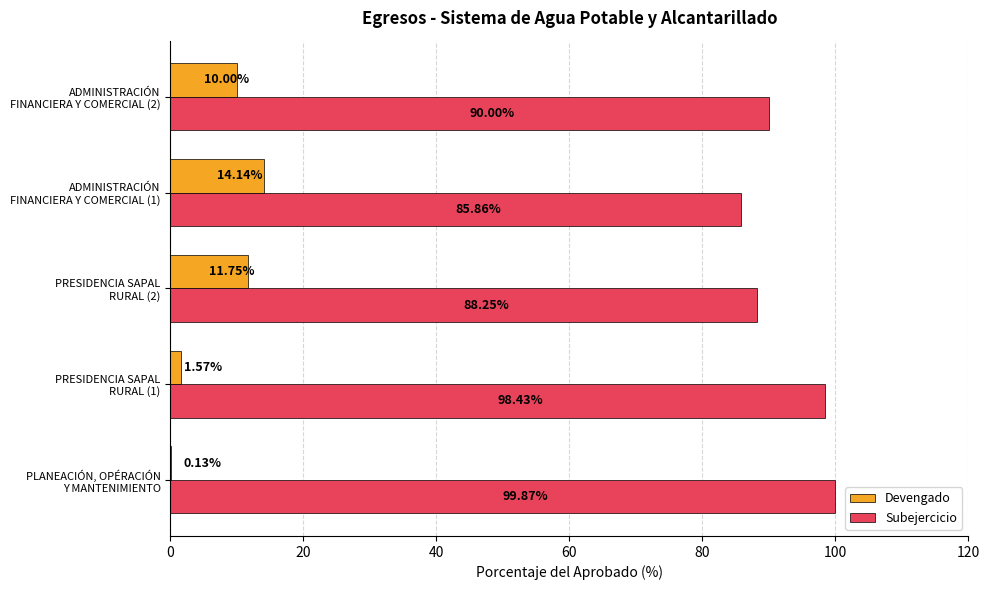

Which series has the largest total across all categories?

Subejercicio